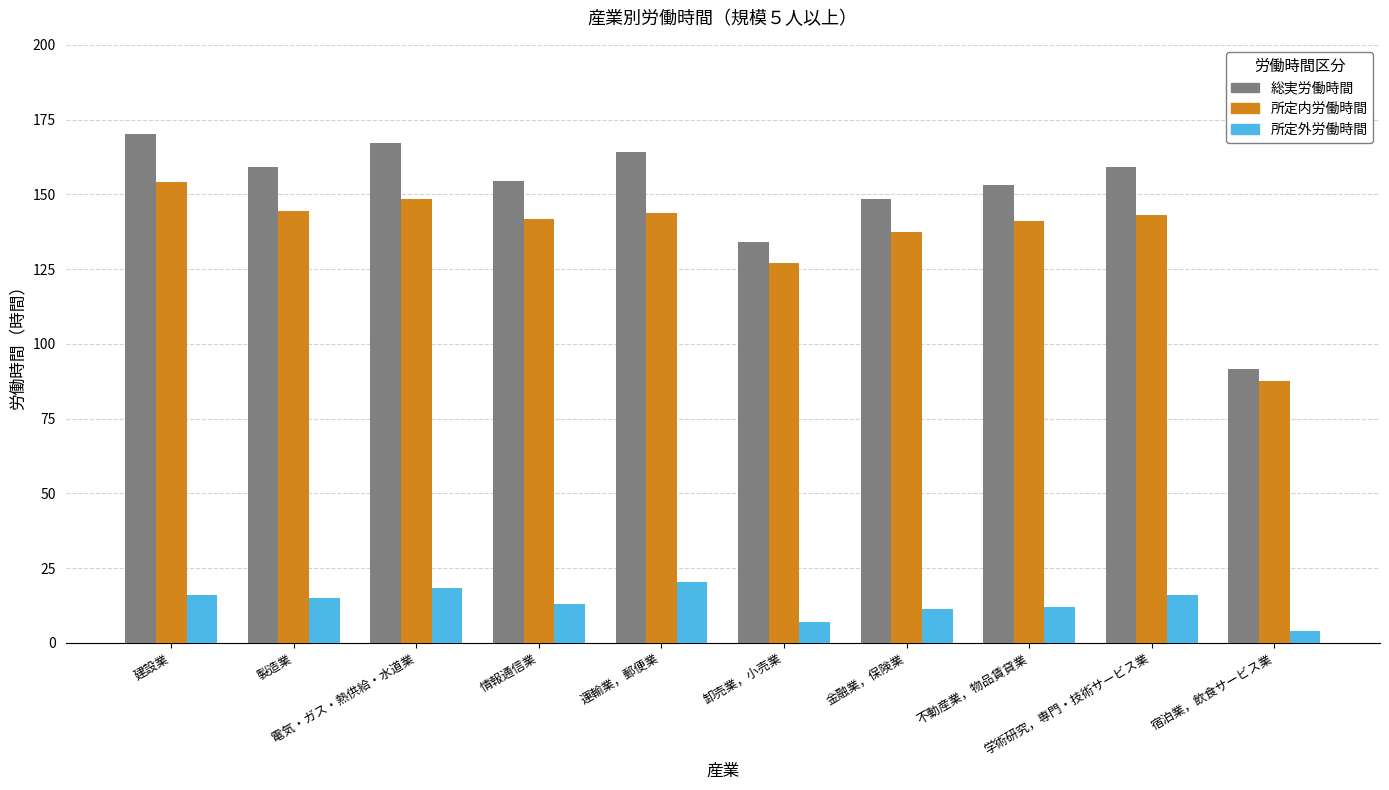

What is the label of the 8th bar from the right?

電気・ガス・熱供給・水道業